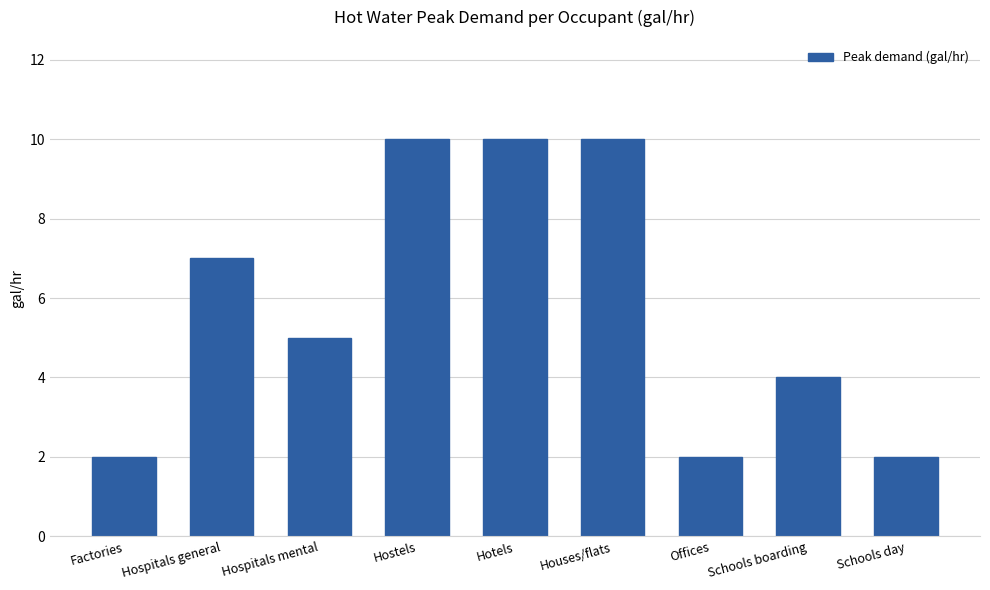

Read the value at Houses/flats.

10